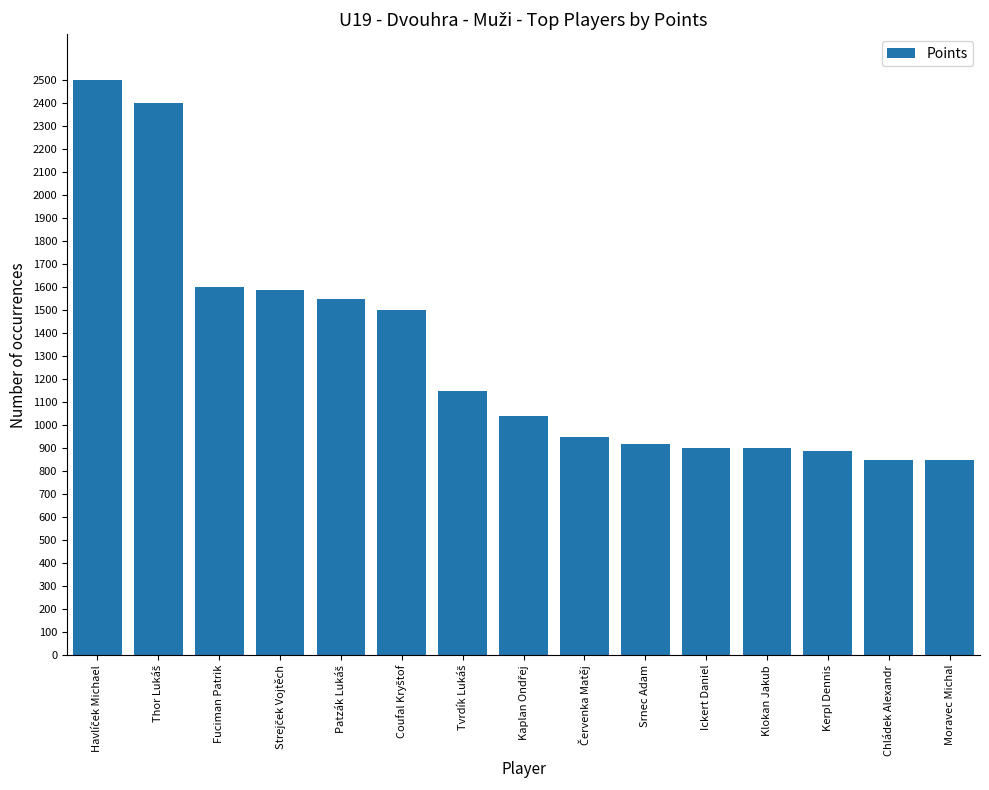

What is the label of the 15th bar from the left?

Moravec Michal